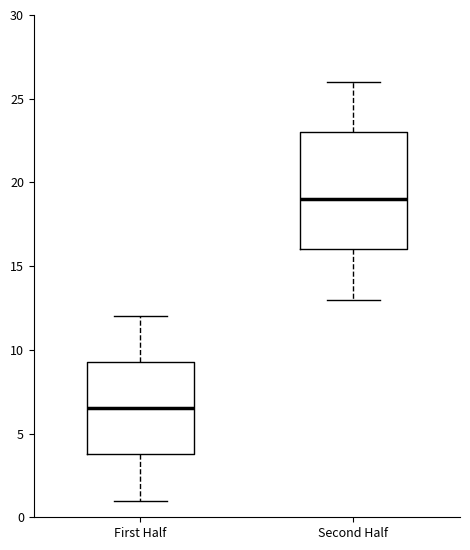

Reading left to right, read every box against the y-axis: the position of its median line, the range the box covers, and the ends of its whiskers. The values are not printed on the chart, so give them approximately, as read against the axis.

First Half: median 6.5, box 4.0 to 9.5, whiskers 1.0 to 12.0
Second Half: median 19.0, box 16.0 to 23.0, whiskers 13.0 to 26.0